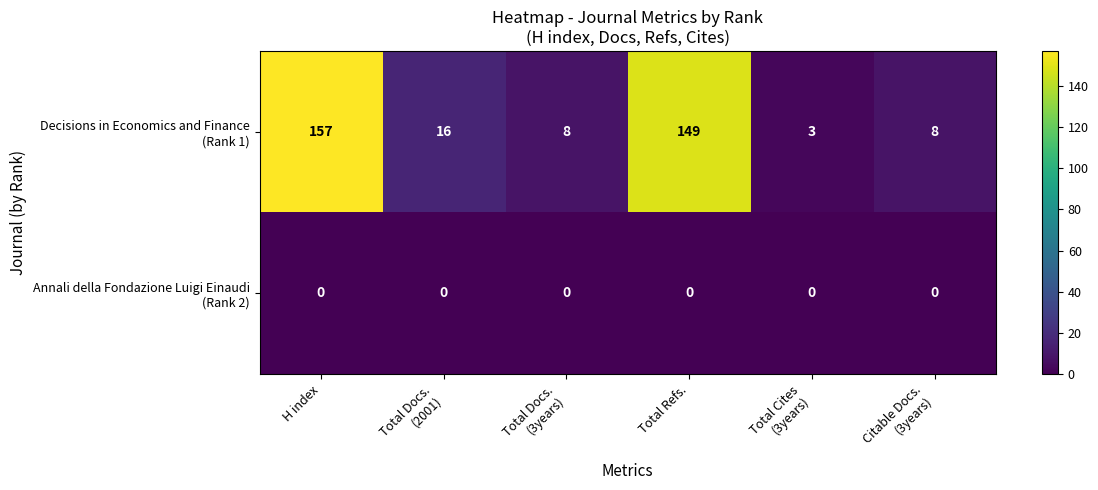

At which category is the sum across all series the highest?

H index